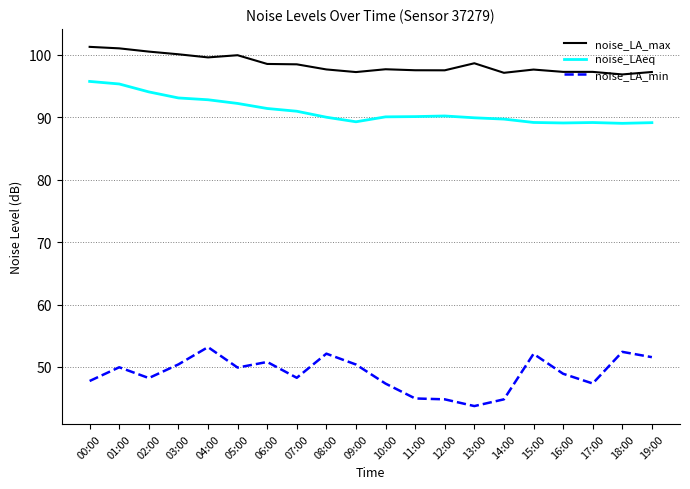

Is this an area chart (filled region under the line)?

No